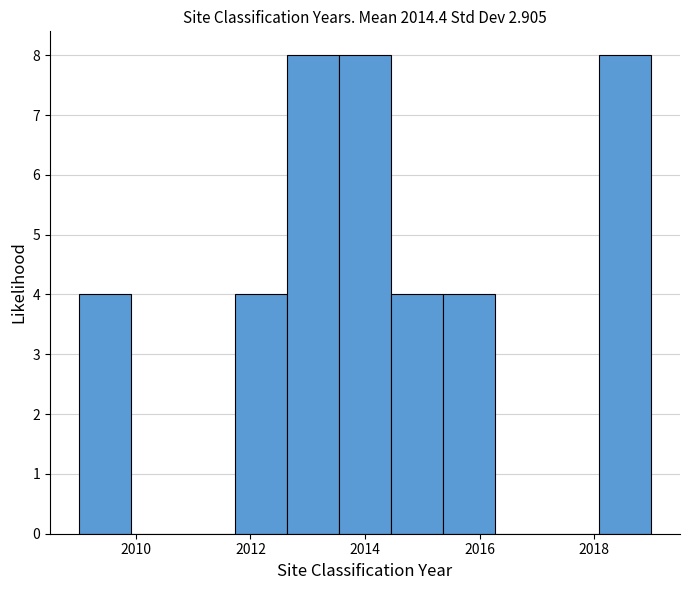

Reading left to right, transcribe this chart: for each bar, give the range it covers on the x-axis and its height. Neither the bar edges nor the heights are printed on the chart, so give them approximately, as read against the axes.

2009.0 to 2010.0: 4
2010.0 to 2010.8: 0
2010.8 to 2011.8: 0
2011.8 to 2012.6: 4
2012.6 to 2013.6: 8
2013.6 to 2014.4: 8
2014.4 to 2015.4: 4
2015.4 to 2016.2: 4
2016.2 to 2017.2: 0
2017.2 to 2018.0: 0
2018.0 to 2019.0: 8